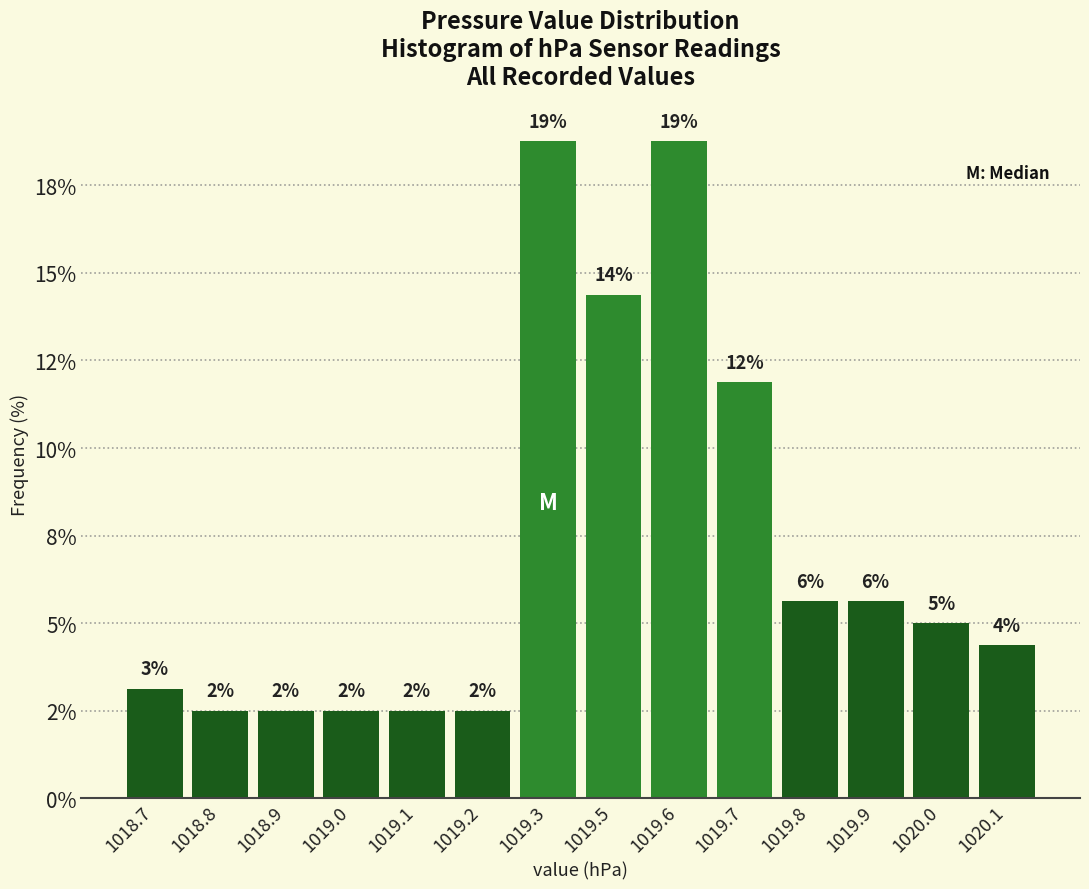

Are the bars horizontal?

No